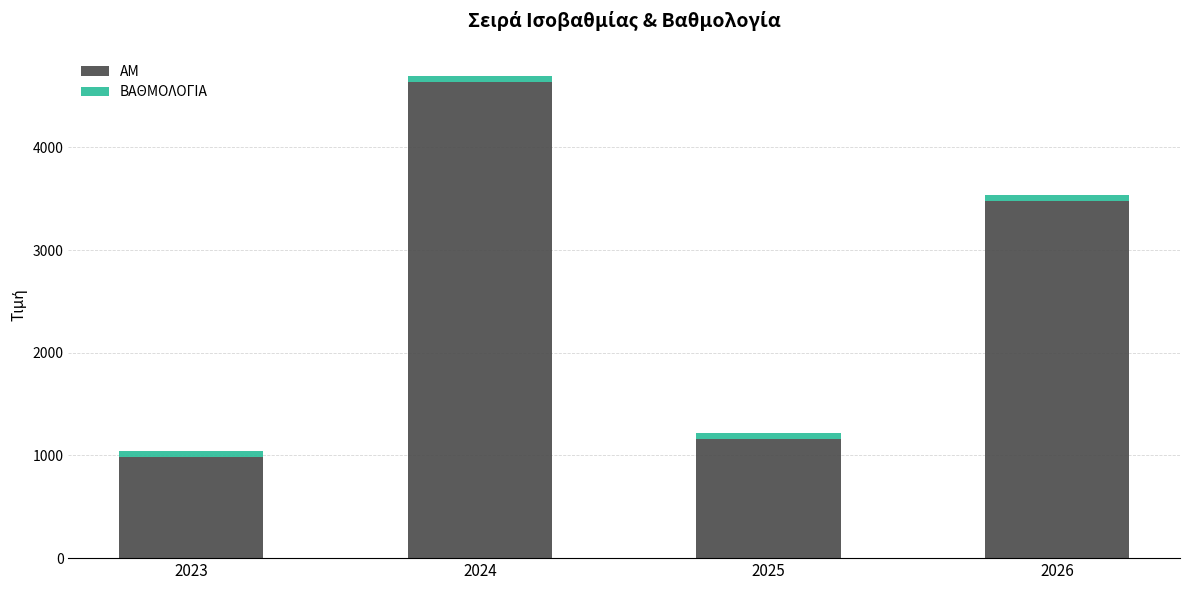

At which label does ΑΜ reach its peak?

2024